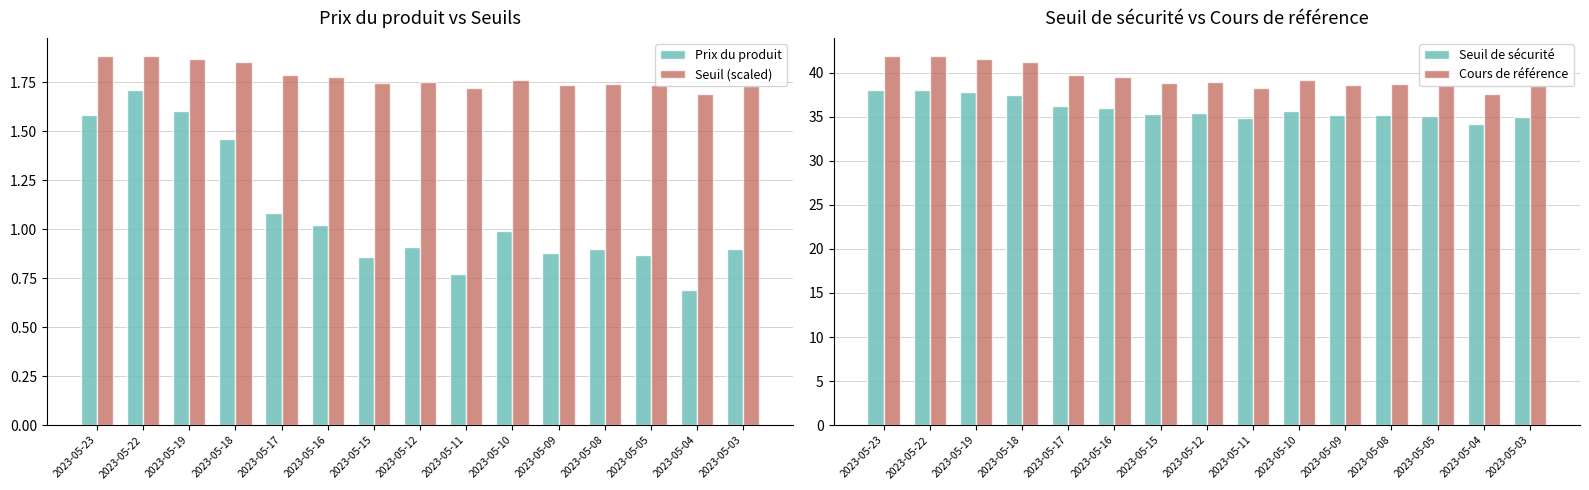

True or false: Seuil (scaled) has a value of 2.6 at 2023-05-08.

False